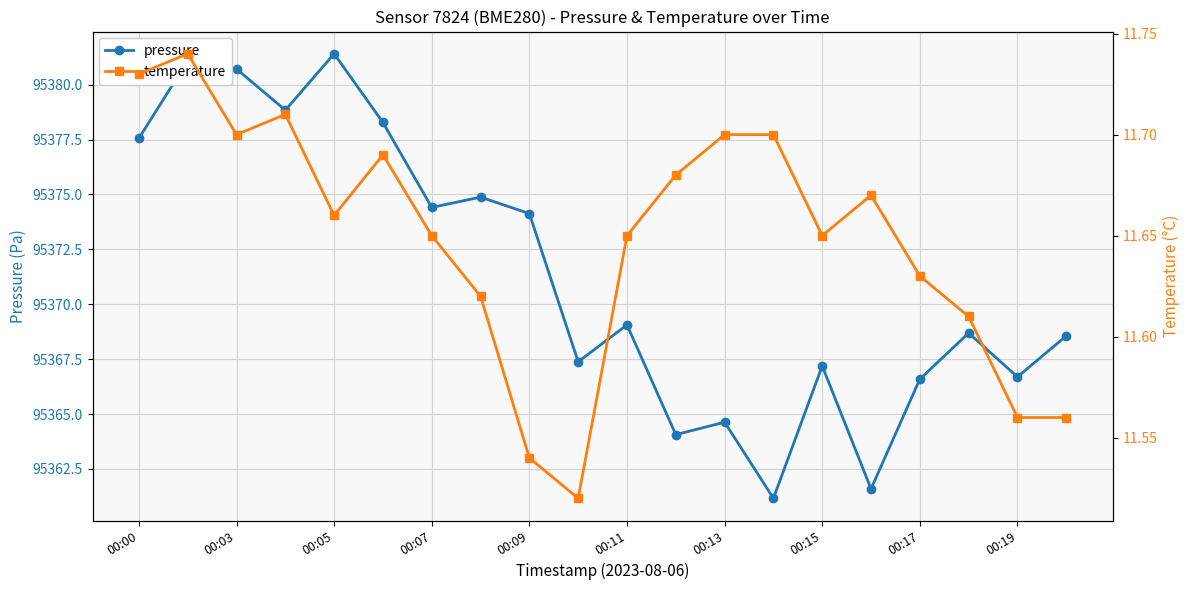

At which label is pressure closest to 95371?

00:11